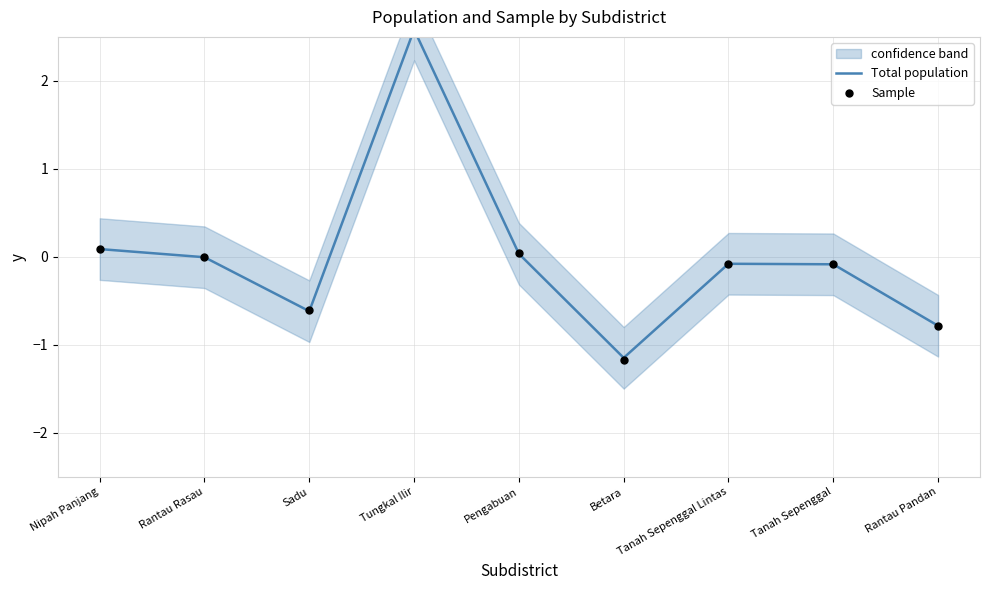

What are all the series names shown in the legend?

Total population, Sample